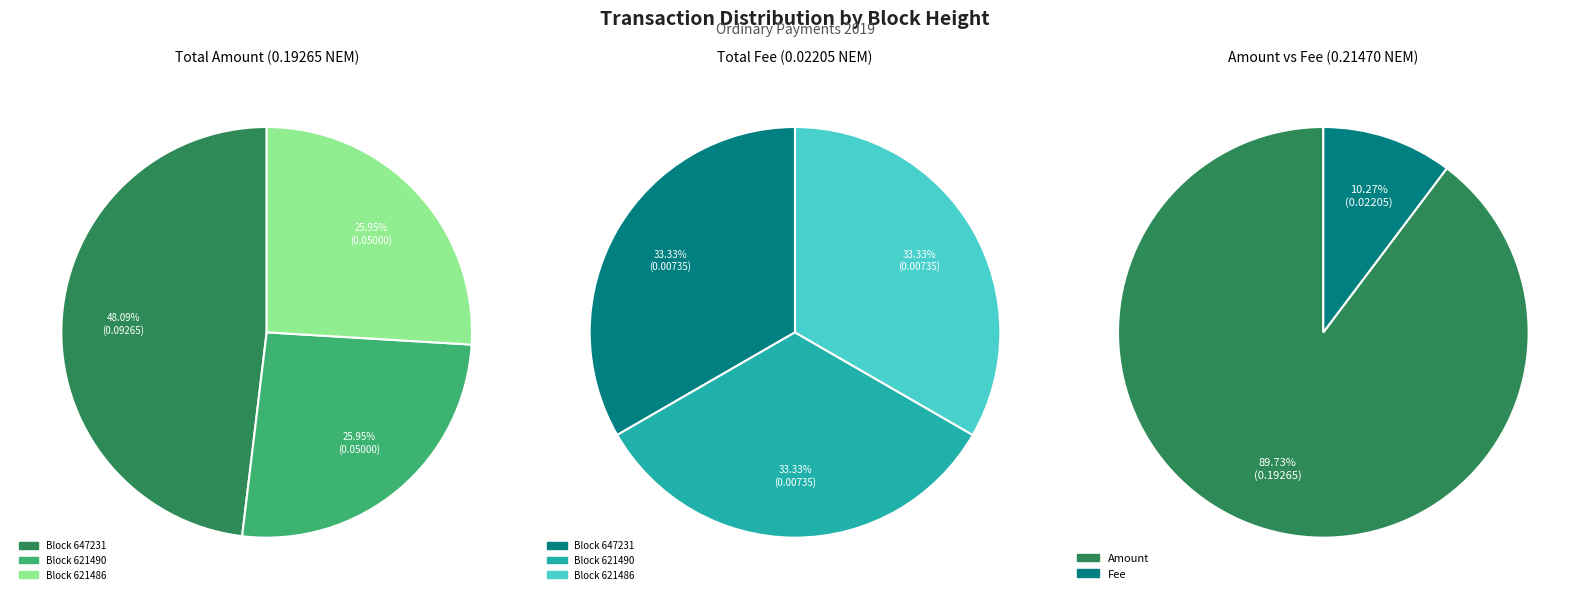

What percentage is the 621486 slice, to the nearest percent?

33%